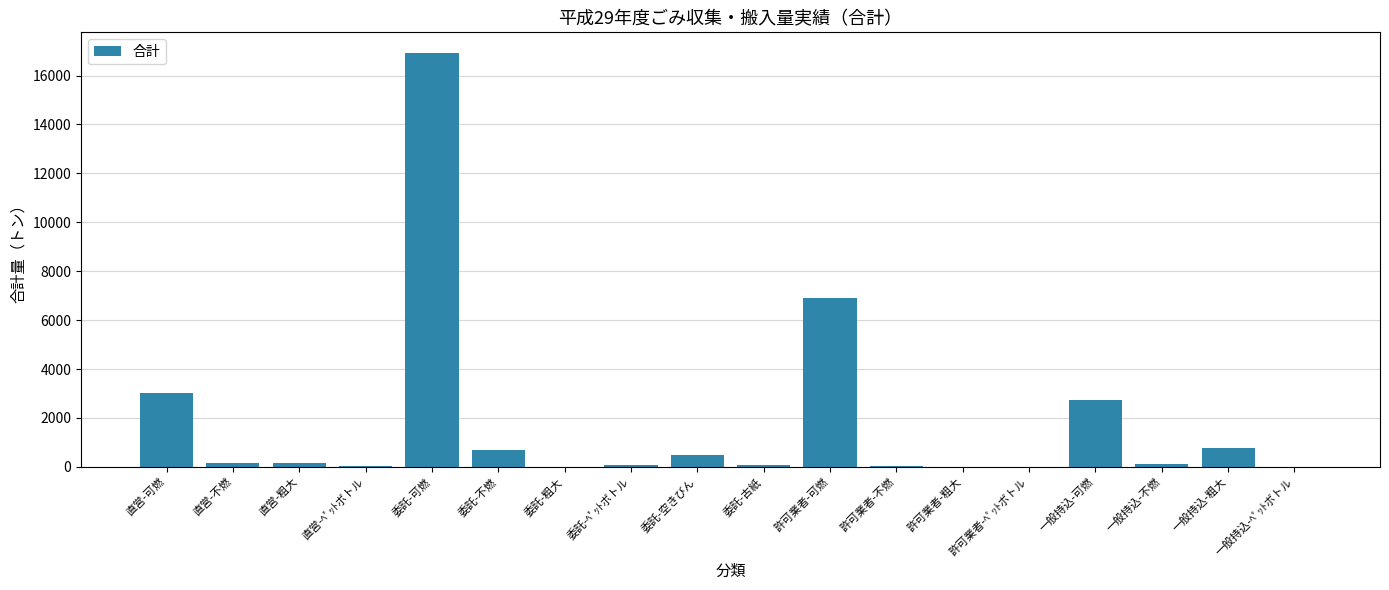

At which label is the value closest to 8459?

許可業者-可燃